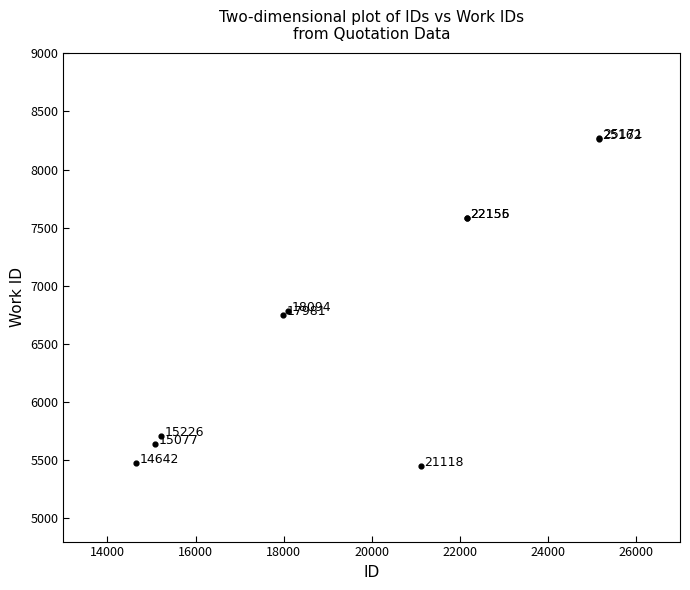

What Y value in the scatter plot is closest to 6861?

6786